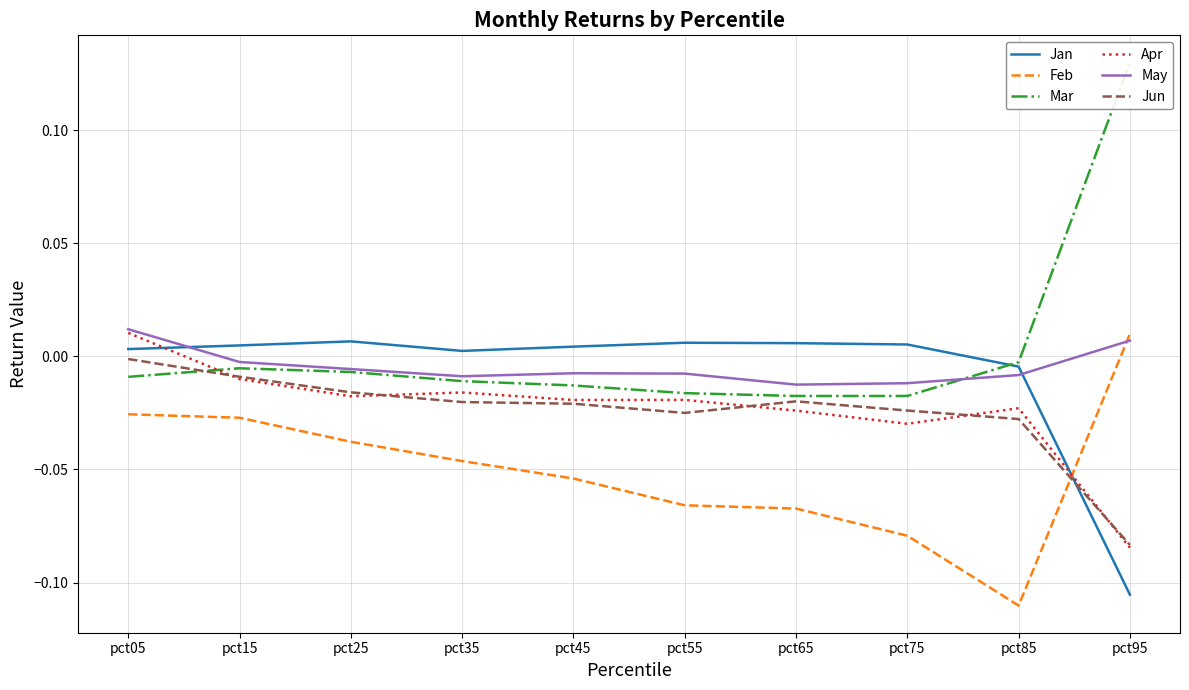

How many data points in May are less than 0?

8